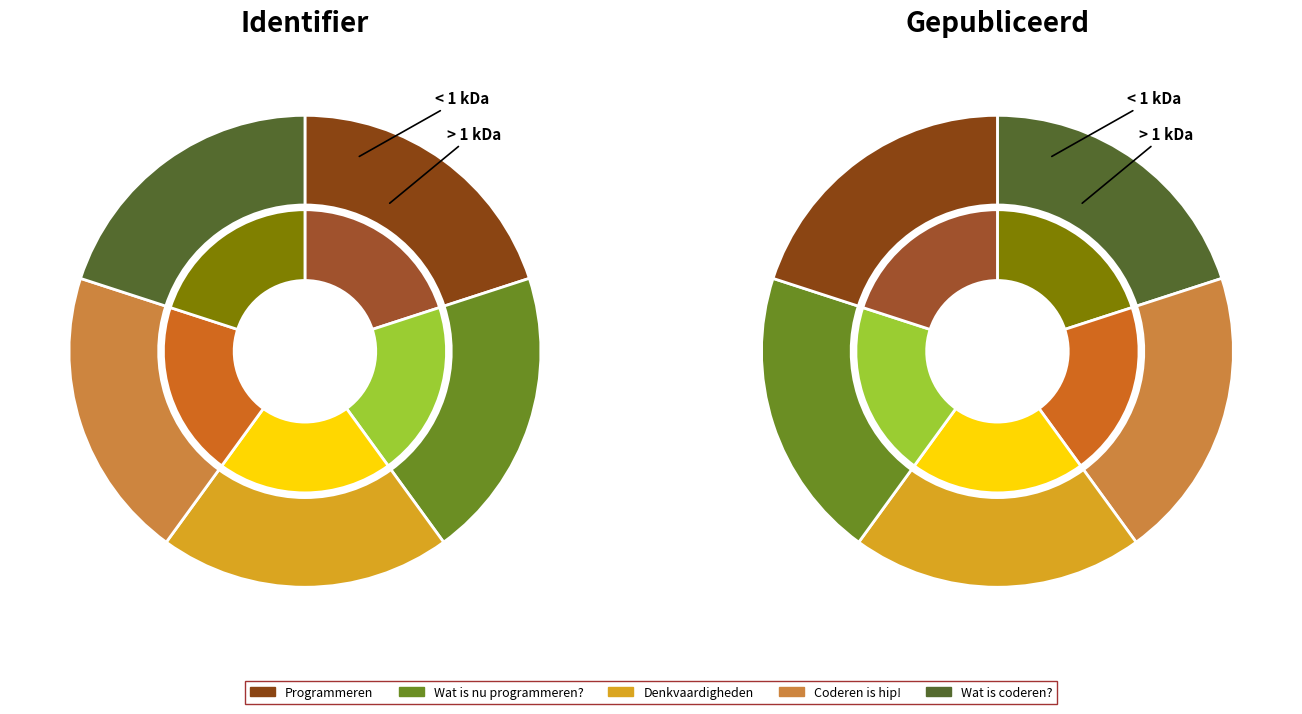

To the nearest percent, what is the combined percentage of Programmeren and Wat is nu programmeren??

40%